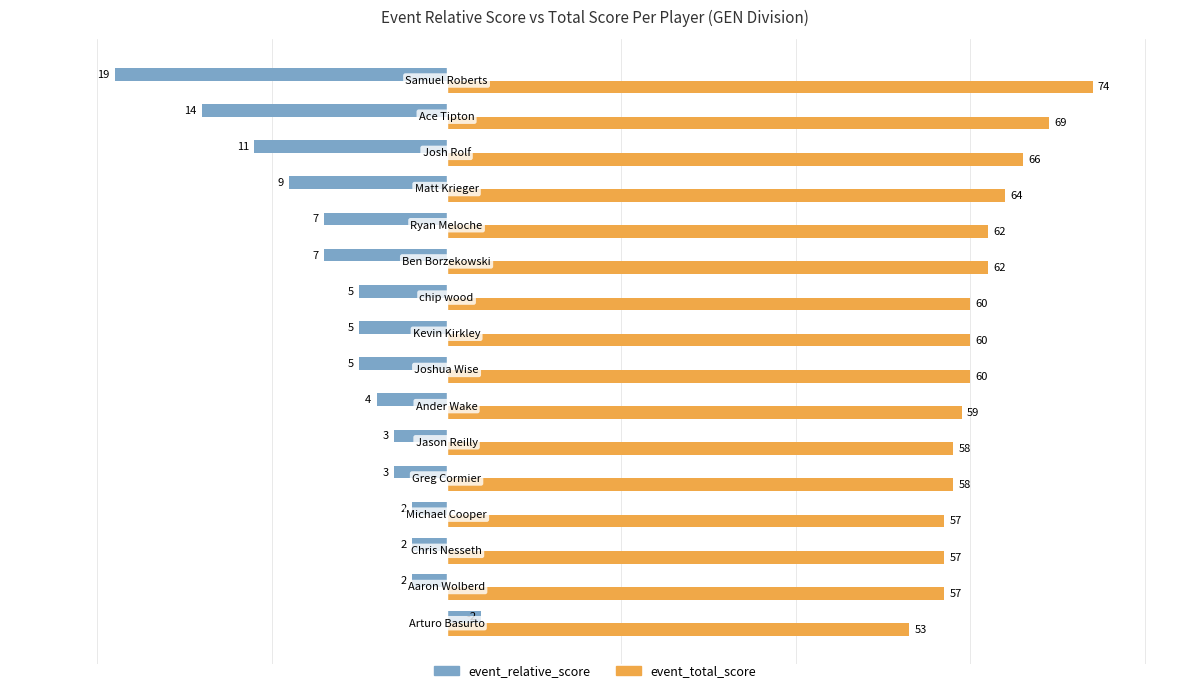

Rank the series by their maximum value, from lowest to highest.

event_relative_score, event_total_score